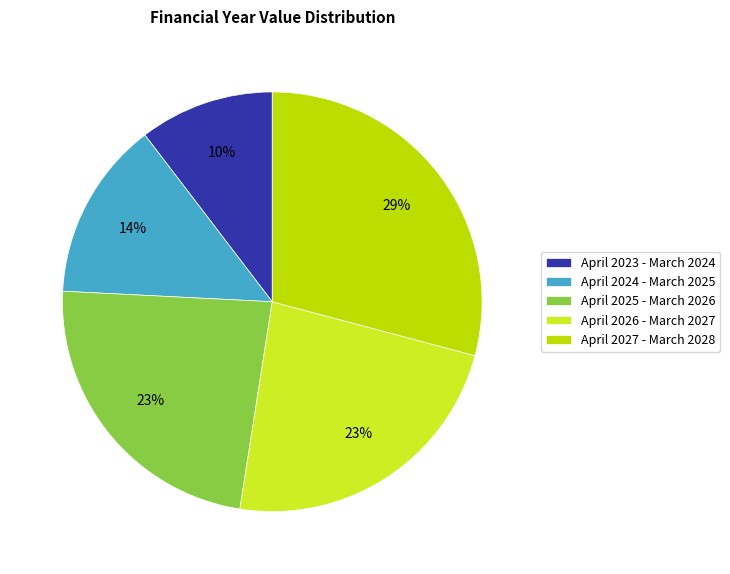

Which slice is the smallest?

April 2023 - March 2024